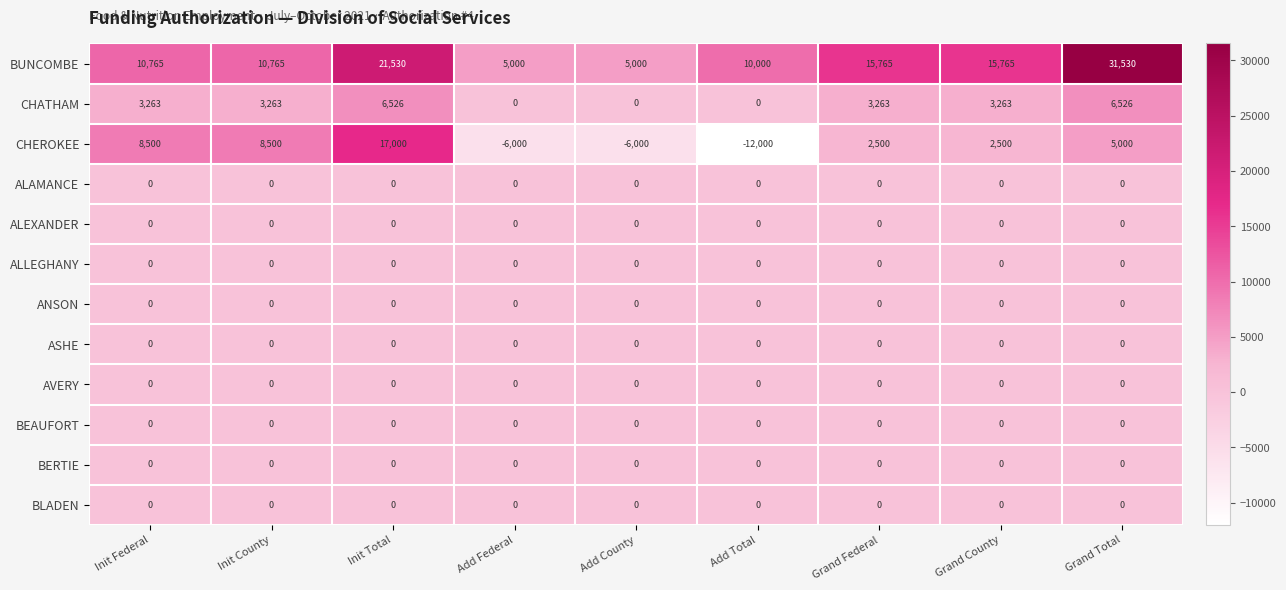

Which series has the widest spread of values?

CHEROKEE